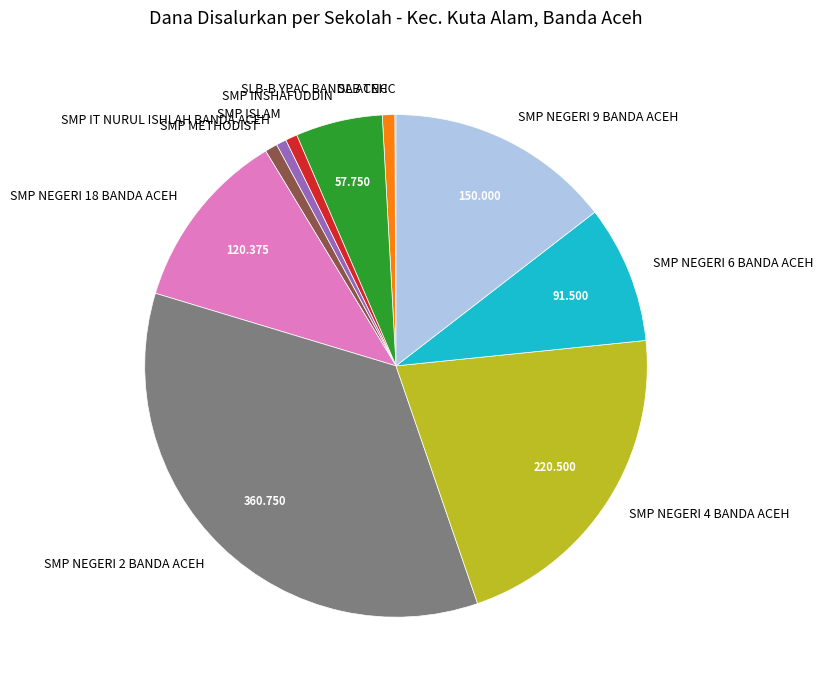

Approximately how many times larger is the value at SMP NEGERI 9 BANDA ACEH compared to SMP METHODIST?

18.2